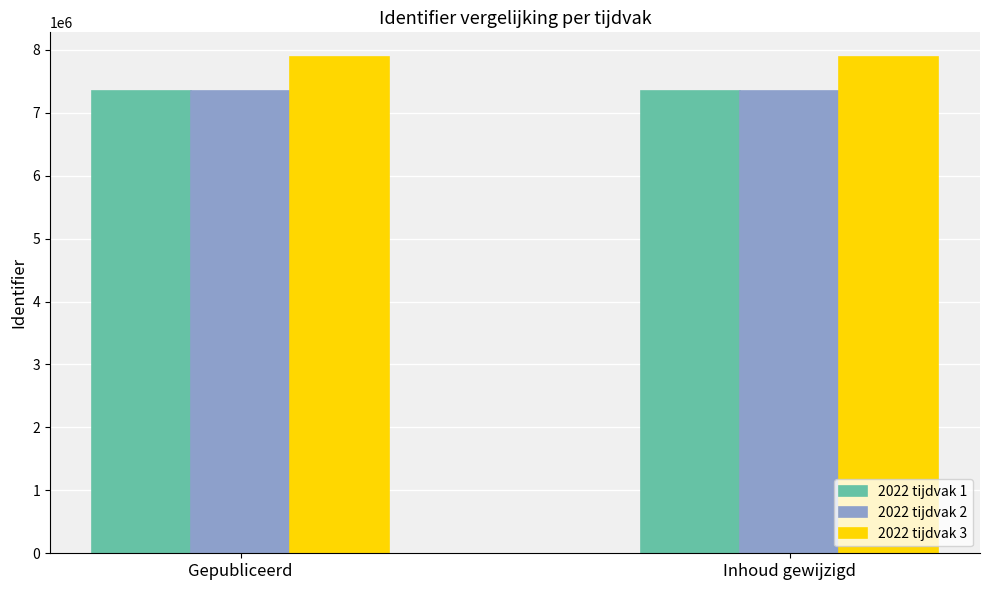

What is the total value across all series at Gepubliceerd?

22569202